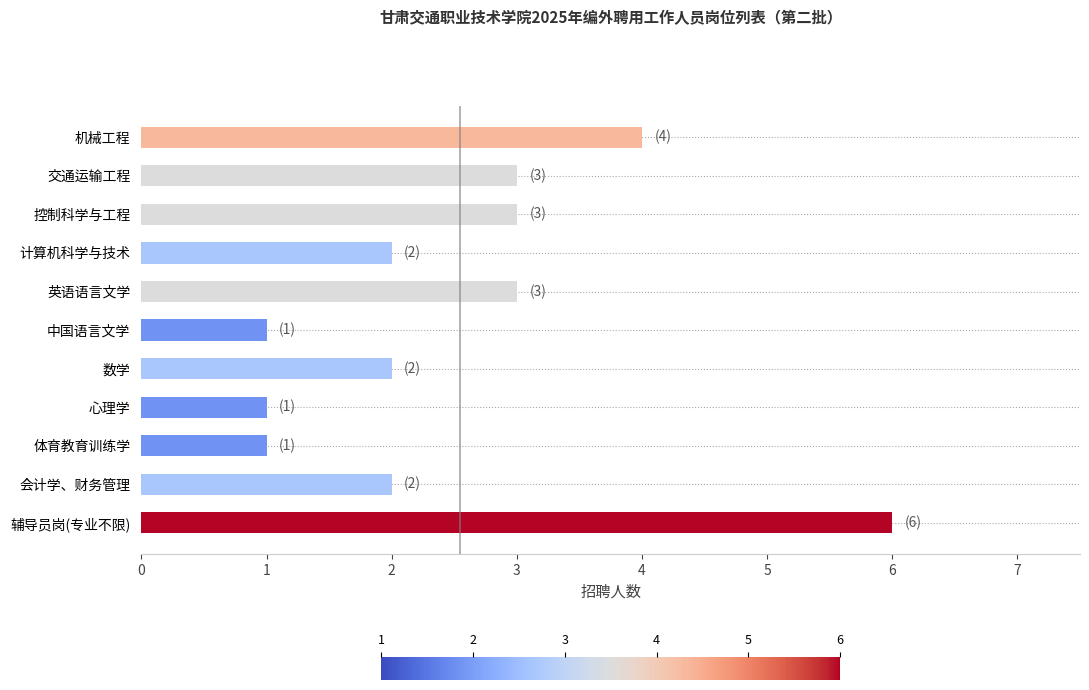

Reading bottom to top, what are all the values shown in this chart?

6	2	1	1	2	1	3	2	3	3	4